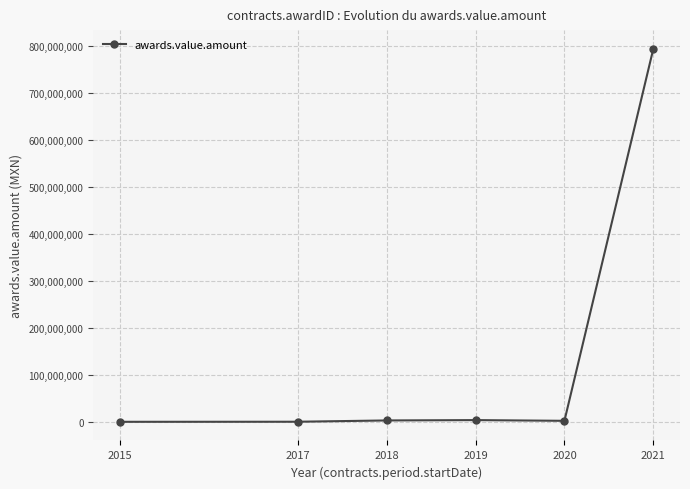

At which label does the data first exceed 3074006?

2018